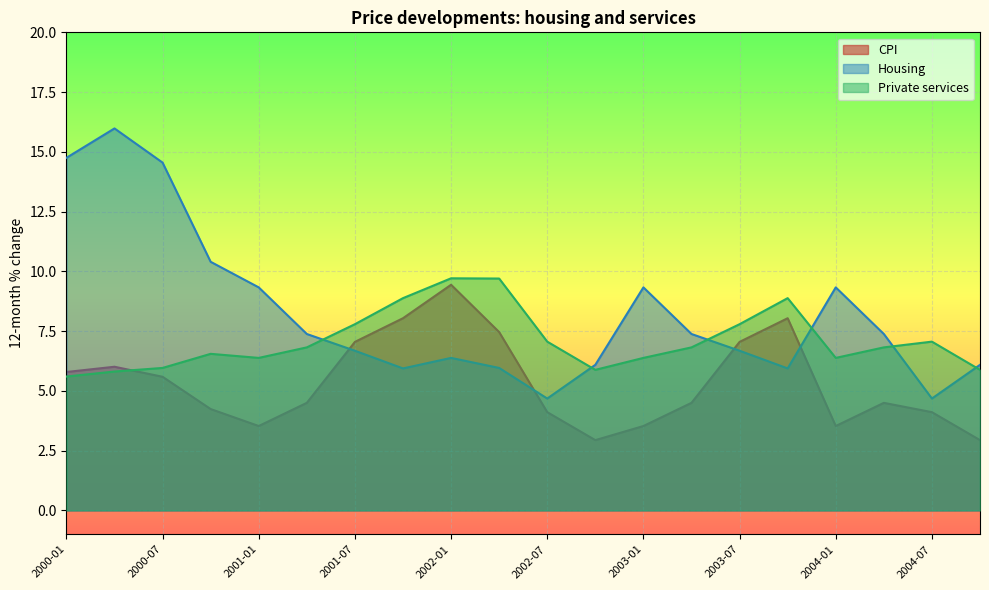

Which series ends up on top after the final intersection of Private services and CPI?

Private services